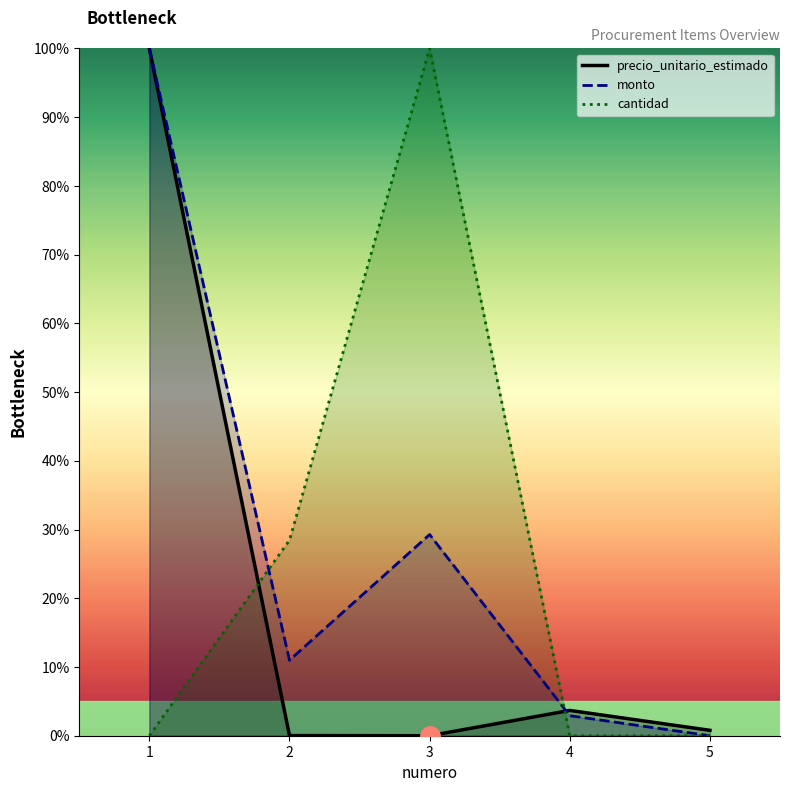

What are all the series names shown in the legend?

precio_unitario_estimado, monto, cantidad